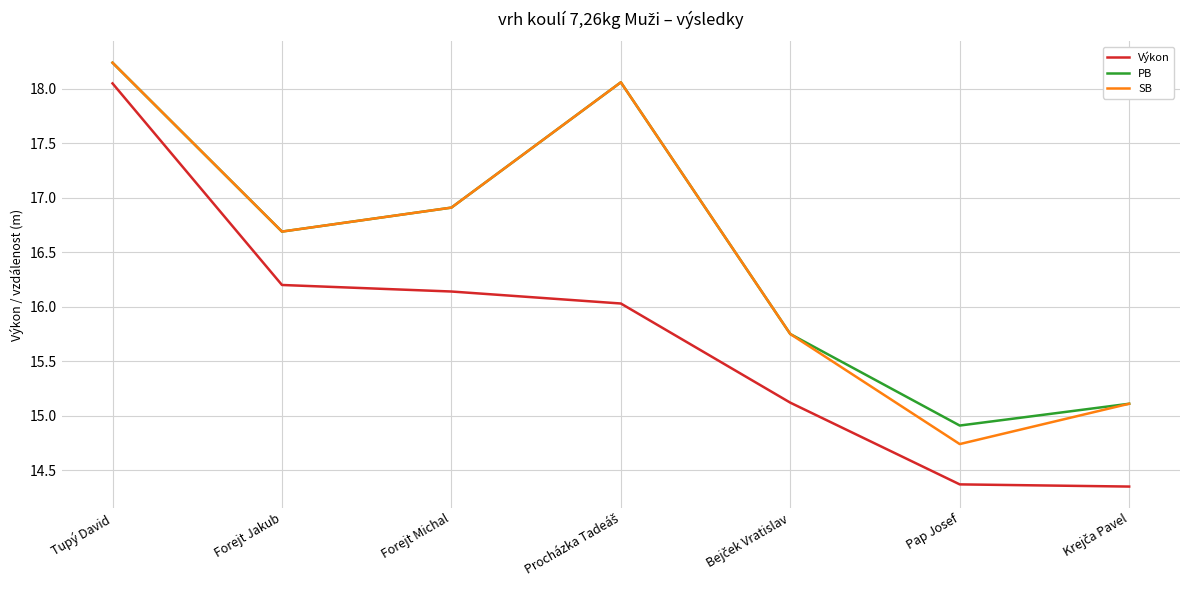

Is it true that Výkon equals 8.2 at Tupý David?

False